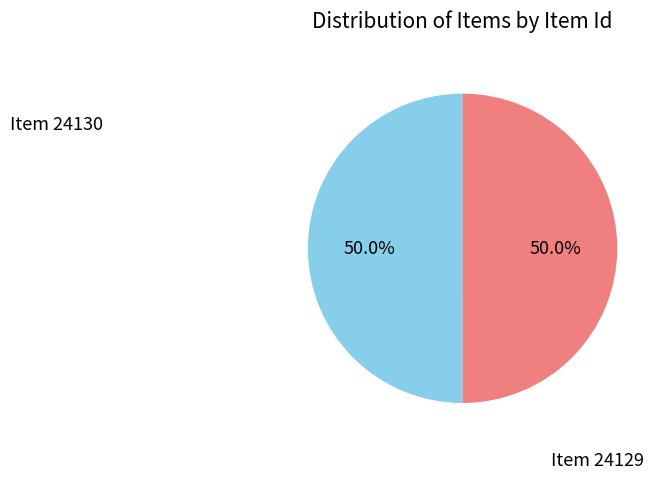

What is the total percentage of Item 24129 and Item 24130?

100.0%